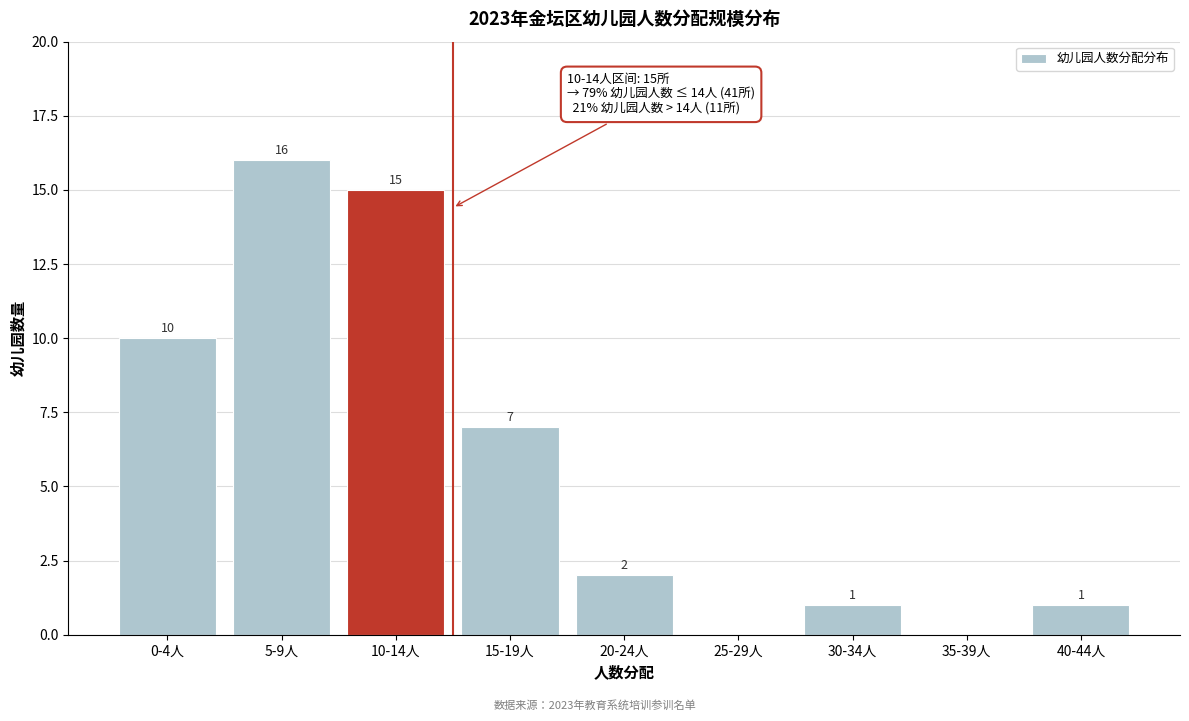

Reading left to right, list all the values displayed in this chart.

0-4人=10	5-9人=16	10-14人=15	15-19人=7	20-24人=2	25-29人=0	30-34人=1	35-39人=0	40-44人=1